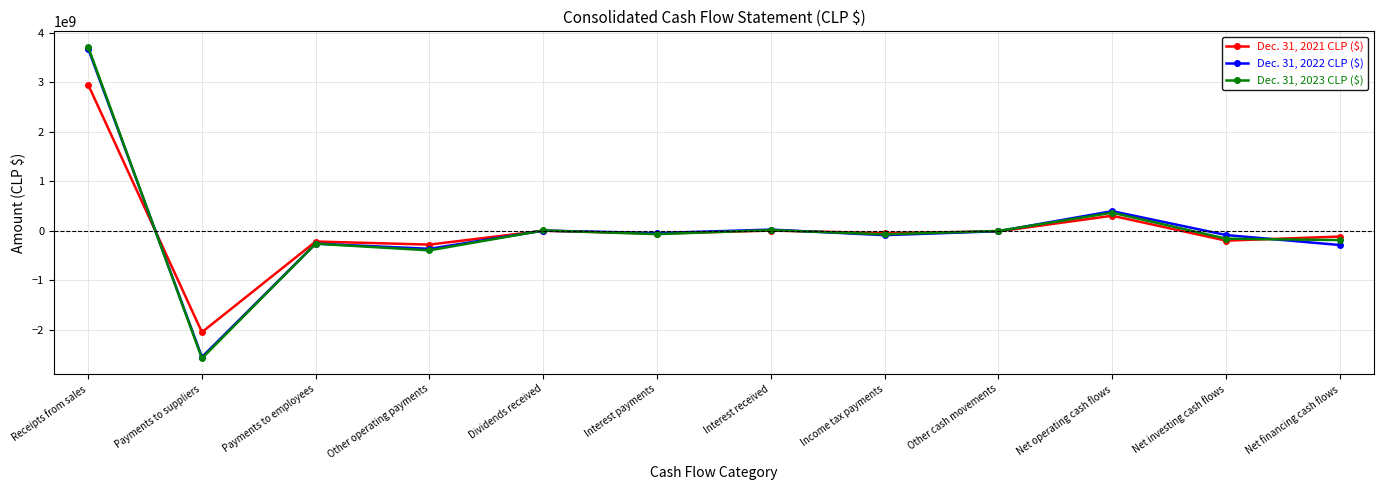

What is the total value across all series at Interest received?

44377100